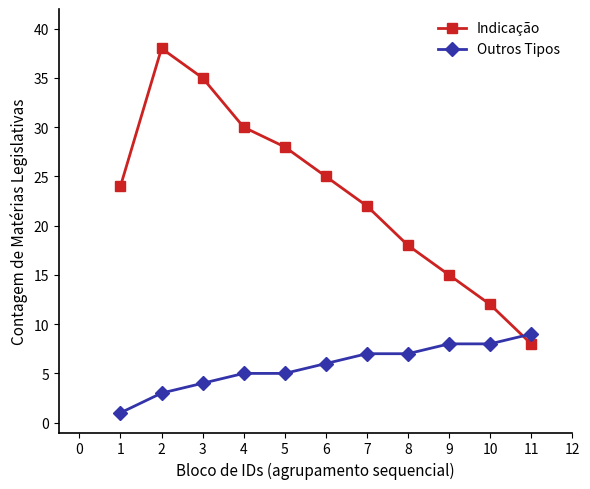

At which category does the chart reach its minimum across all series?

1